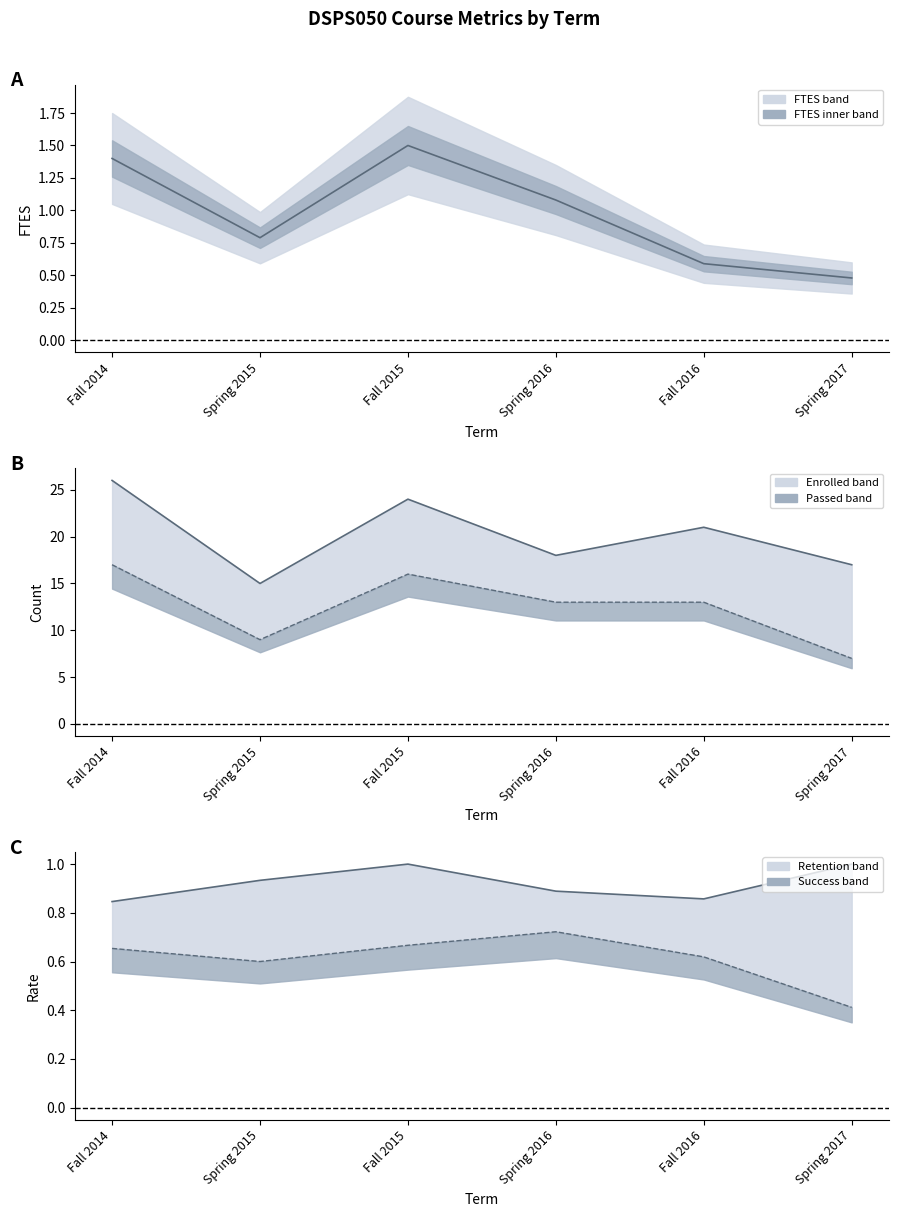

Which series has the widest spread of values?

ENROLLED